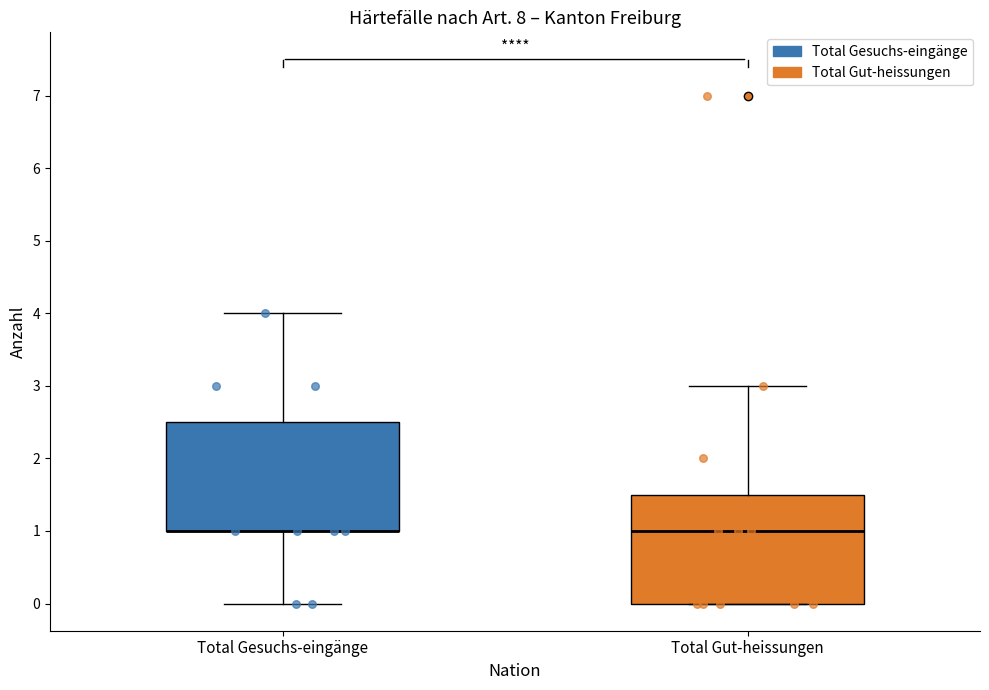

Reading left to right, transcribe this box plot: for each box, give where its median line is, the range the box spans, and where its two whiskers end, as read against the y-axis. The values are not printed on the chart, so give them approximately, as read against the axis.

Total Gesuchs-eingänge: median 1.0 (drawn on the box's lower edge), box 1.0 to 2.5, whiskers 0.0 to 4.0
Total Gut-heissungen: median 1.0, box 0.0 to 1.5, whiskers 0.0 to 3.0